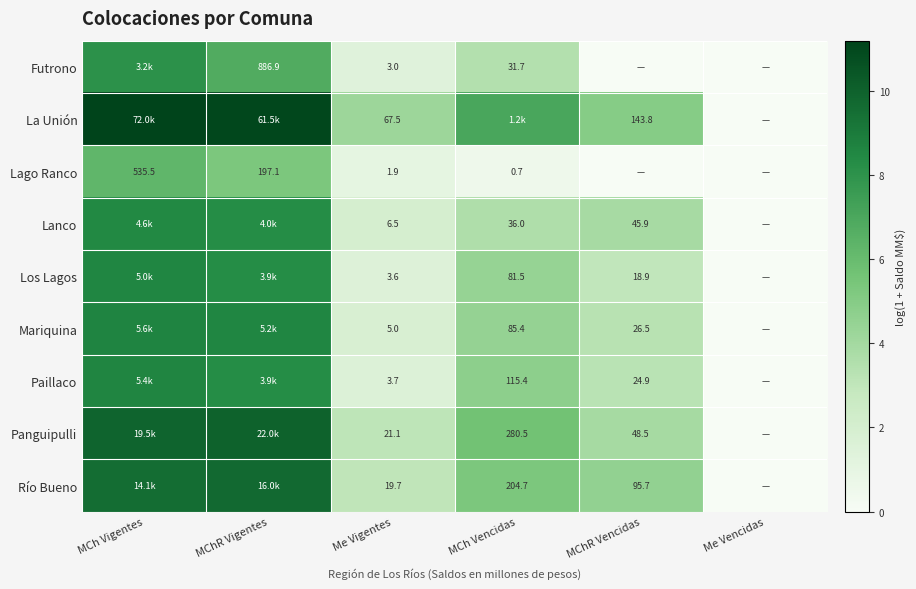

Which has a higher value, MChR Vigentes or MCh Vigentes?

MCh Vigentes